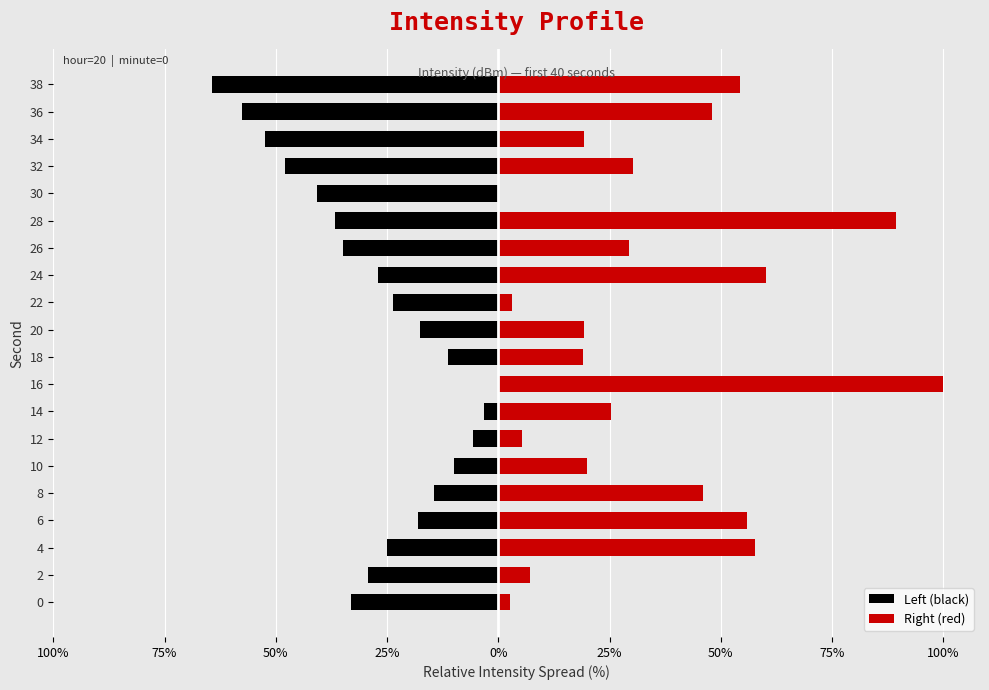

At how many categories does at least one series exceed 20?

11